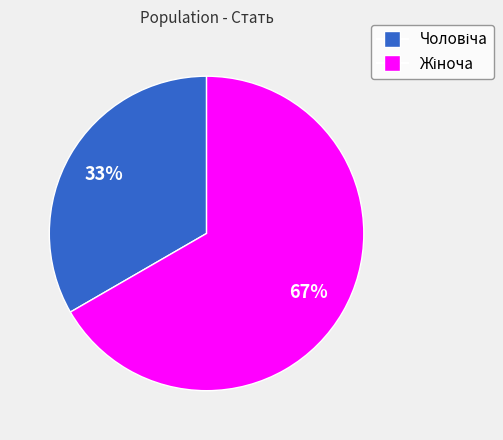

To the nearest percent, what is the average slice percentage?

50%